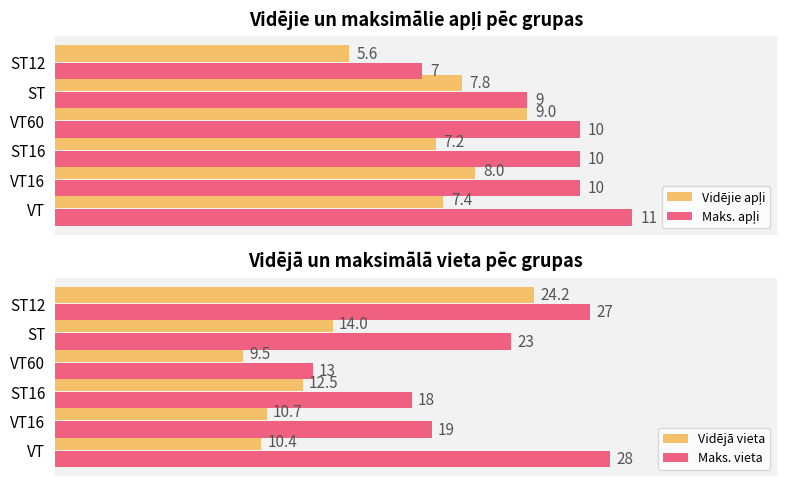

Count the Maks. apļi values in the range 9 to 10.

4